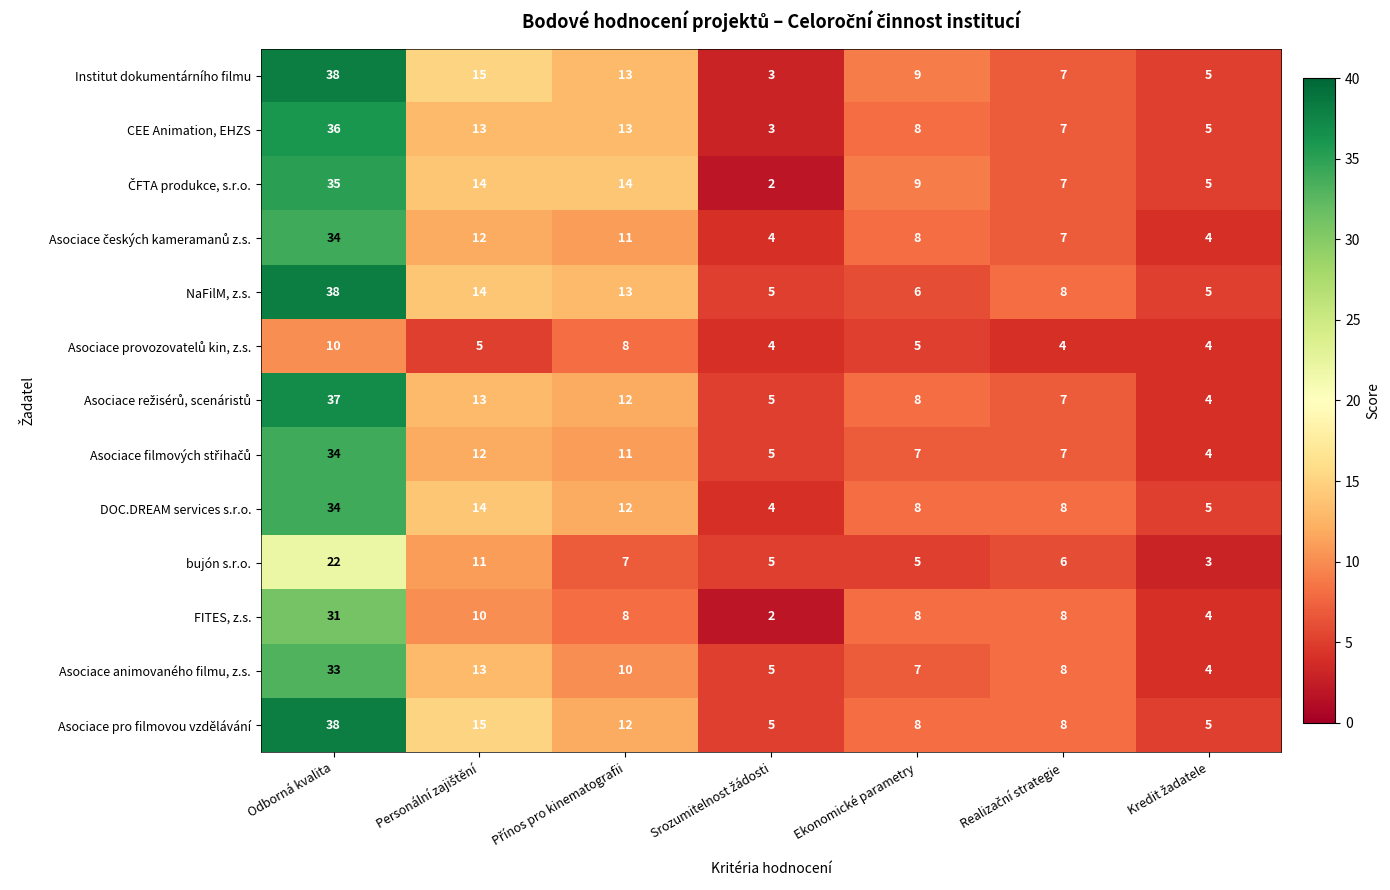

What is the difference between the maximum and minimum values in the Asociace pro filmovou vzdělávání series?

33